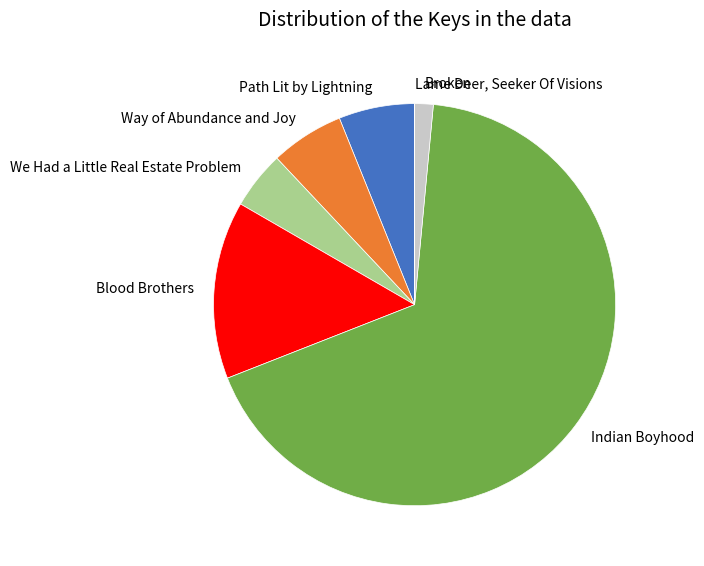

The Path Lit by Lightning slice represents 21% of the pie. True or false?

False